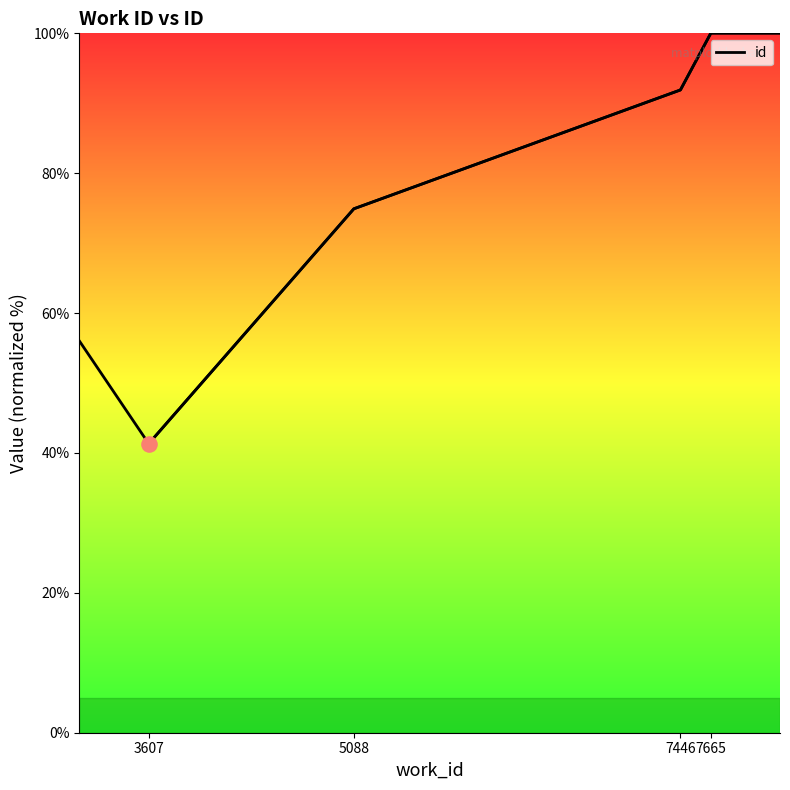

Between 5088 and 7446, which is larger?

7446